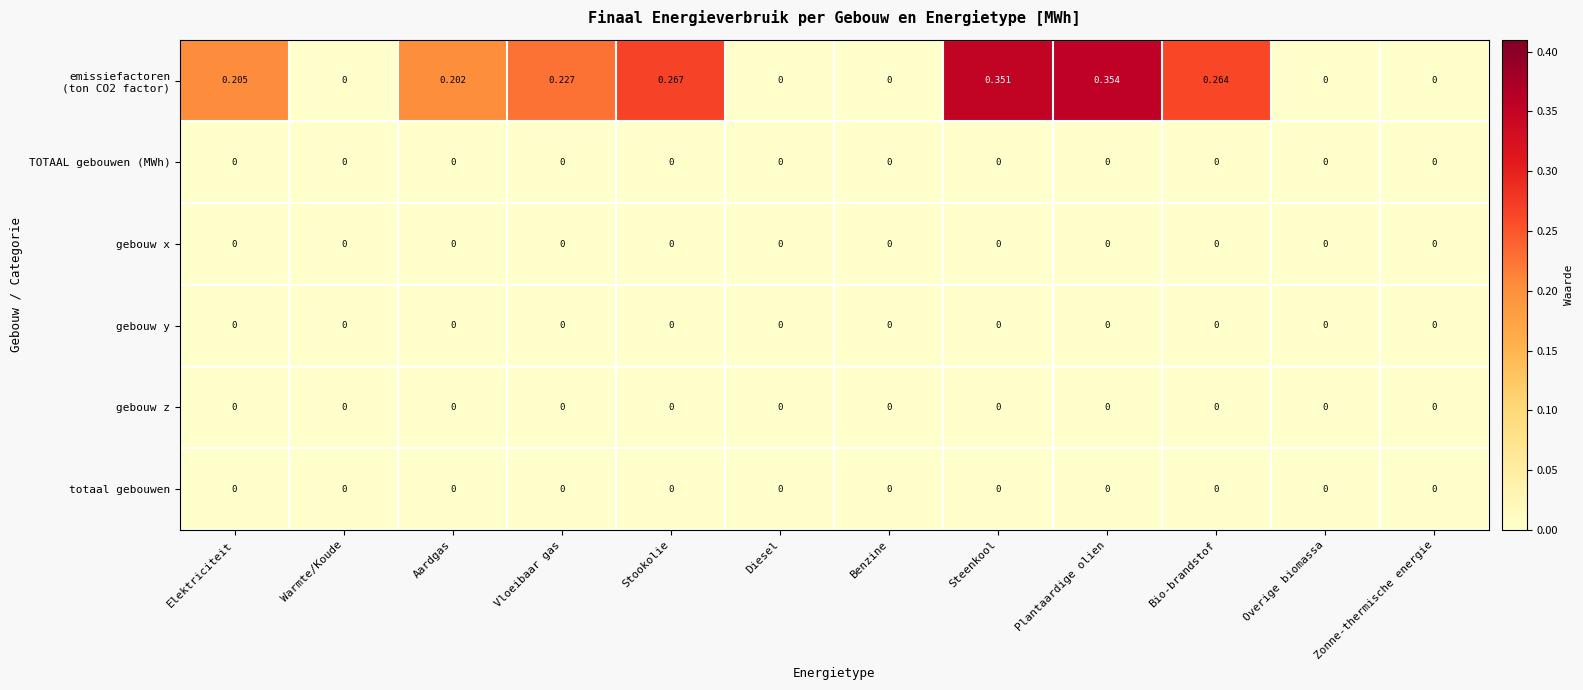

Which label corresponds to the largest value in the chart?

Plantaardige olien